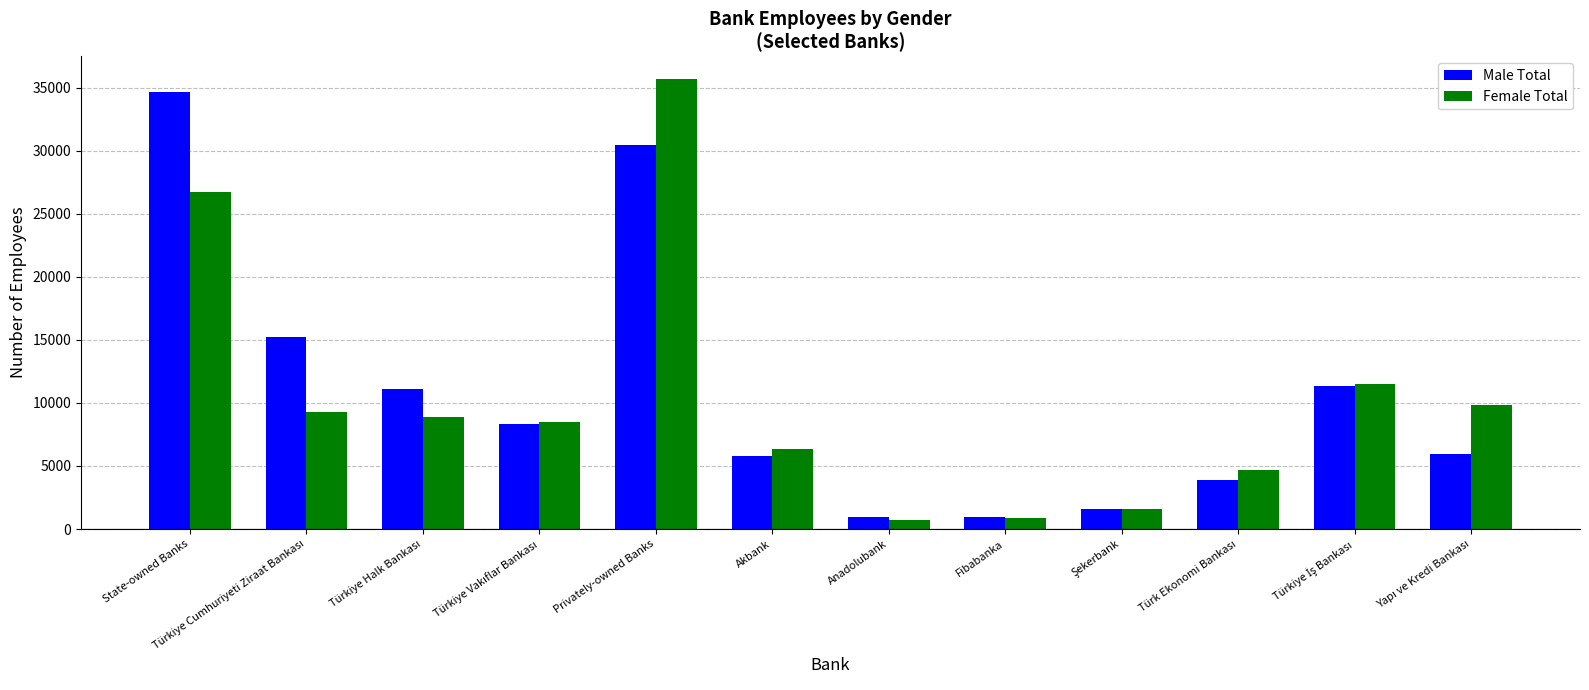

Which series changed the most between State-owned Banks and Fibabanka?

Male Total